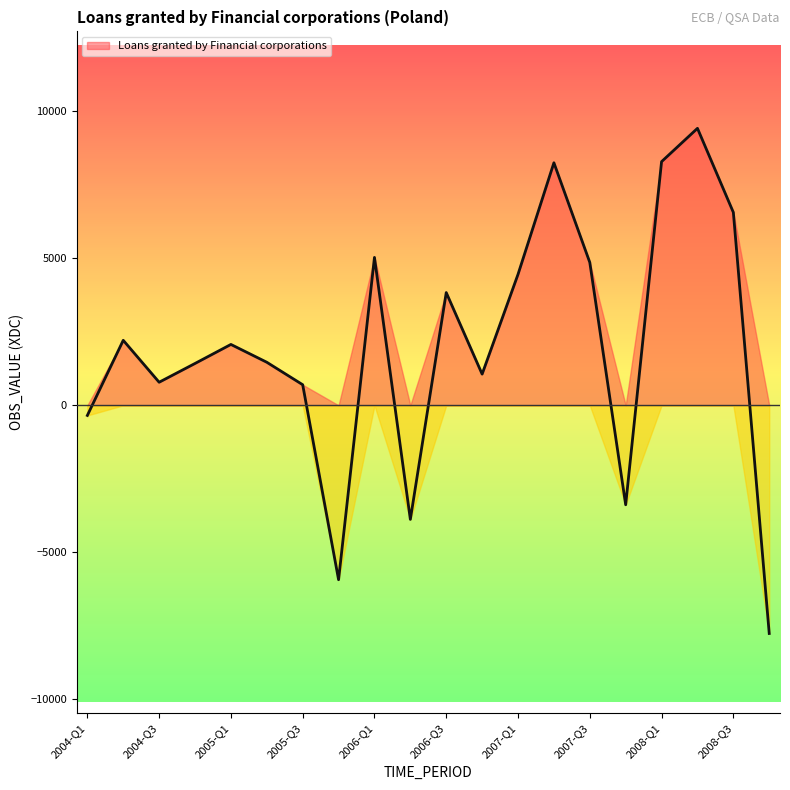

How many positive values are there?

15